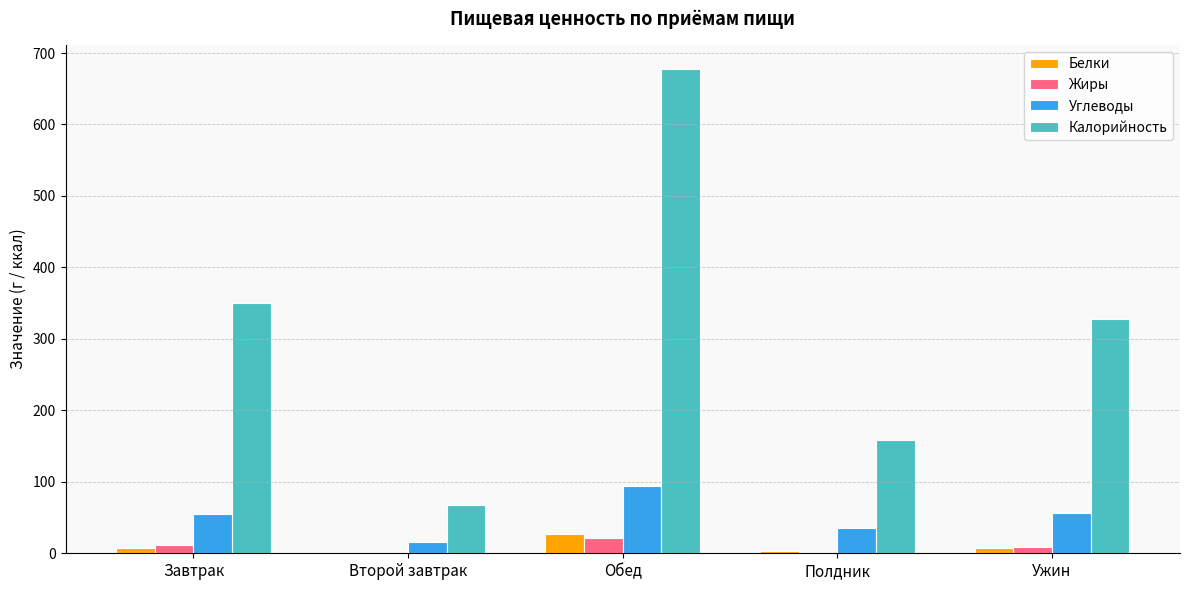

What is the sum of all Калорийность values?

1582.6